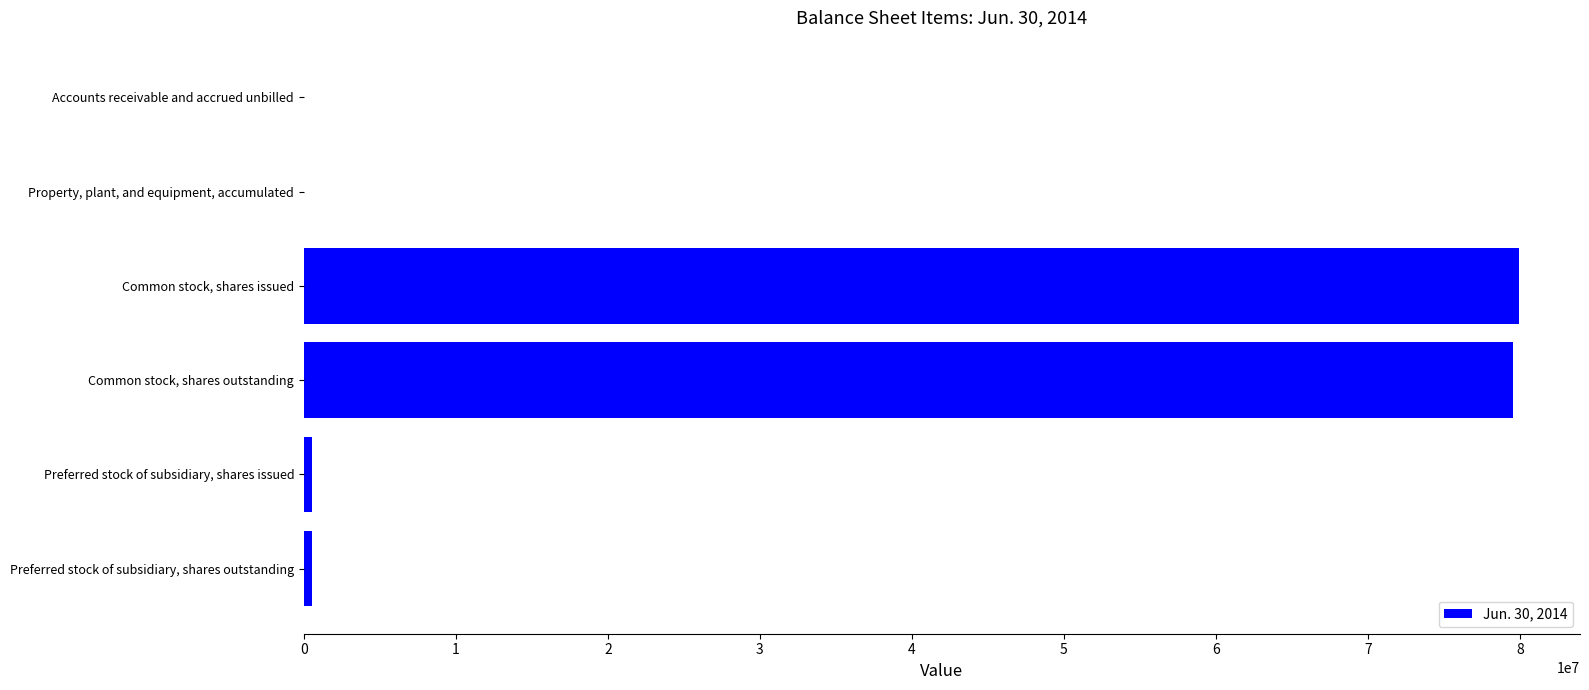

The value at Common stock, shares issued is 52353606.3. True or false?

False